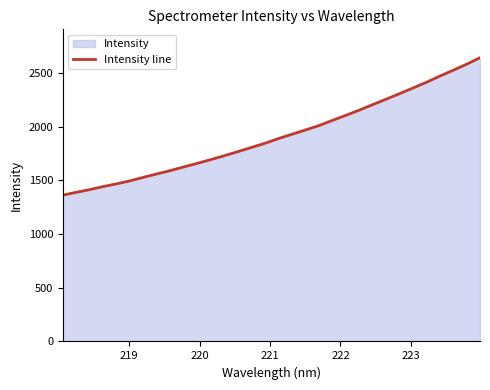

What is the greatest value displayed?

2640.3